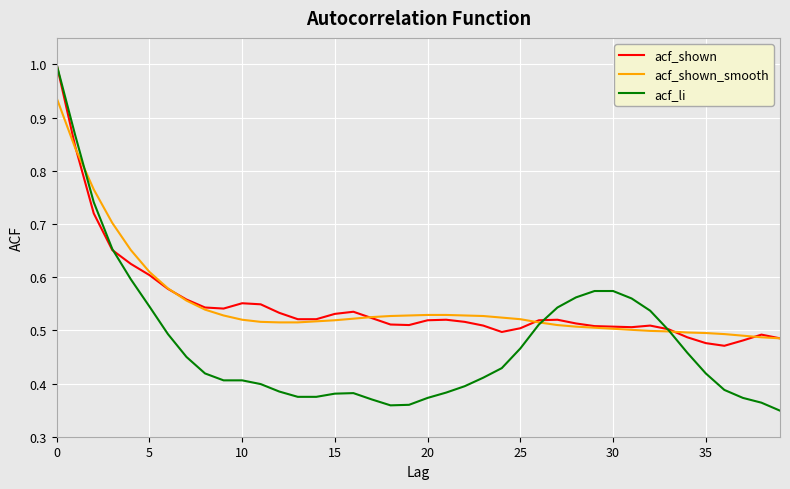

True or false: acf_li and acf_shown_smooth intersect in this chart.

True